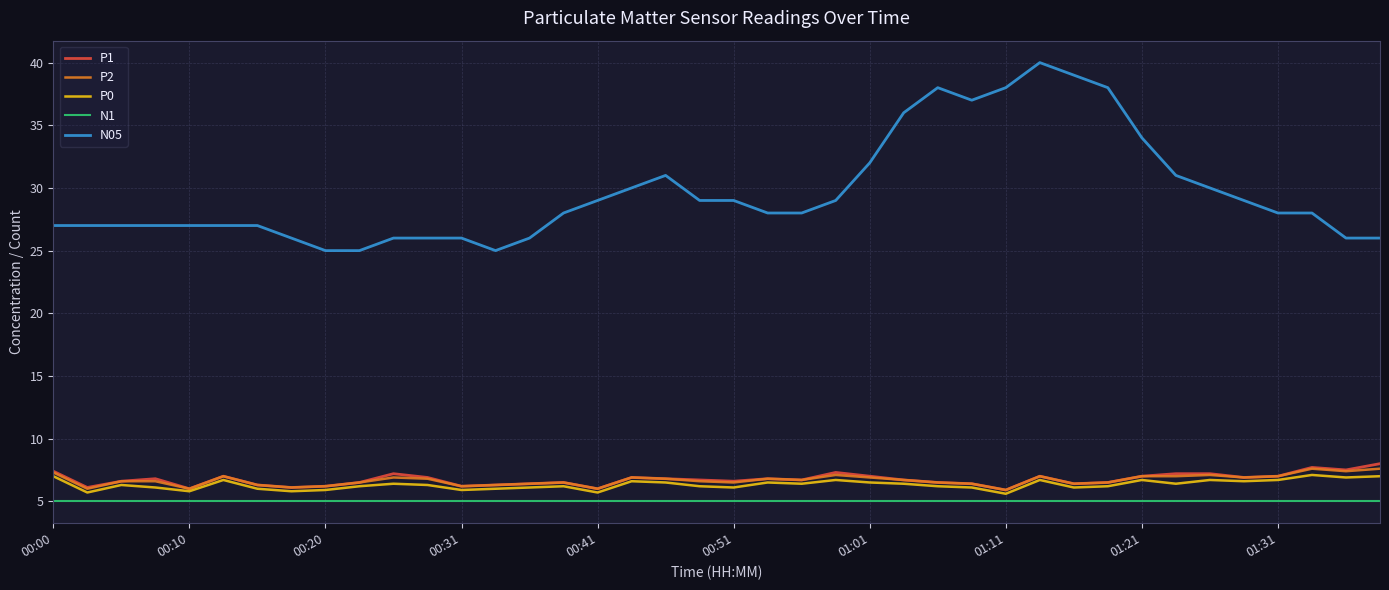

Which series has the largest total across all categories?

N05